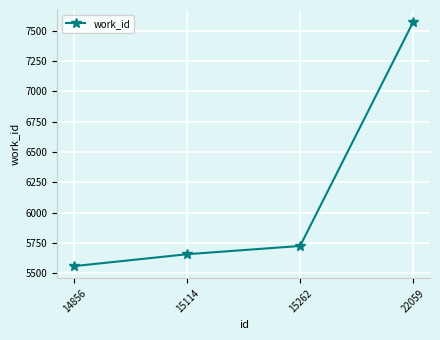

What is the maximum value shown in the chart?

7570